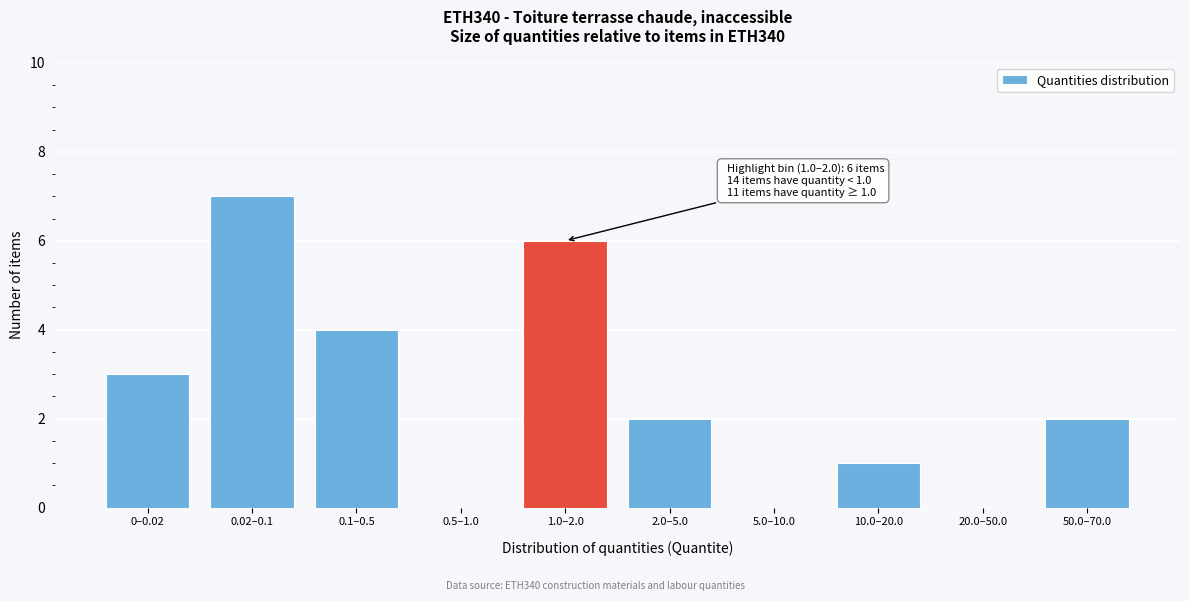

Reading left to right, transcribe all the data shown in this chart.

0–0.02=3	0.02–0.1=7	0.1–0.5=4	0.5–1.0=0	1.0–2.0=6	2.0–5.0=2	5.0–10.0=0	10.0–20.0=1	20.0–50.0=0	50.0–70.0=2